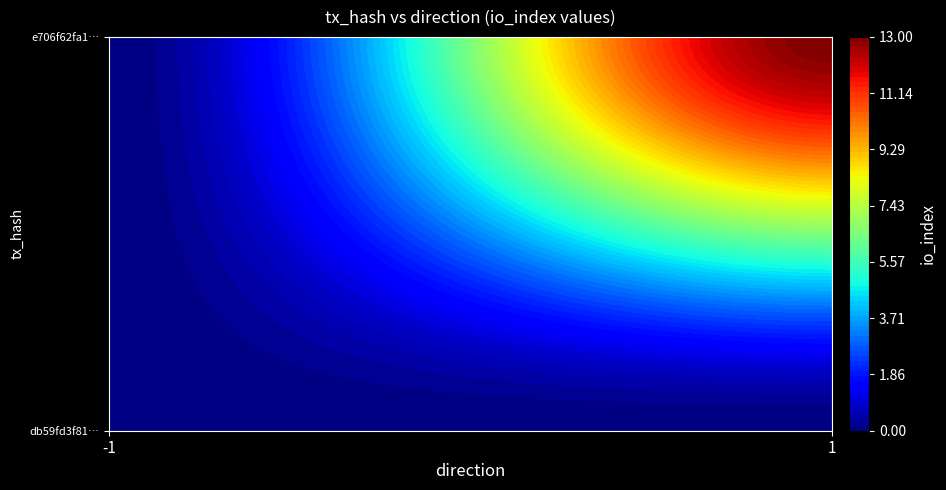

List the series in order of their overall mean, highest first.

e706f62fa1f2c34cc5d28cad186d52cee342ac2, db59fd3f812a12cc809e04a36baa8c0a6ad0dc6